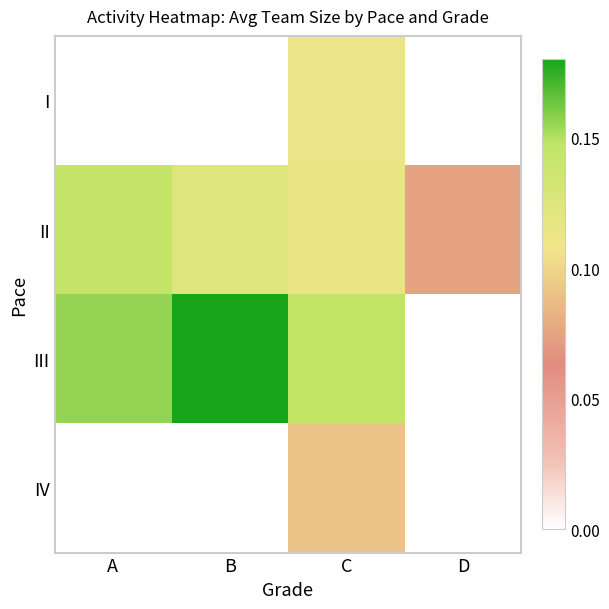

Is it true that II equals 1.1 at B?

False